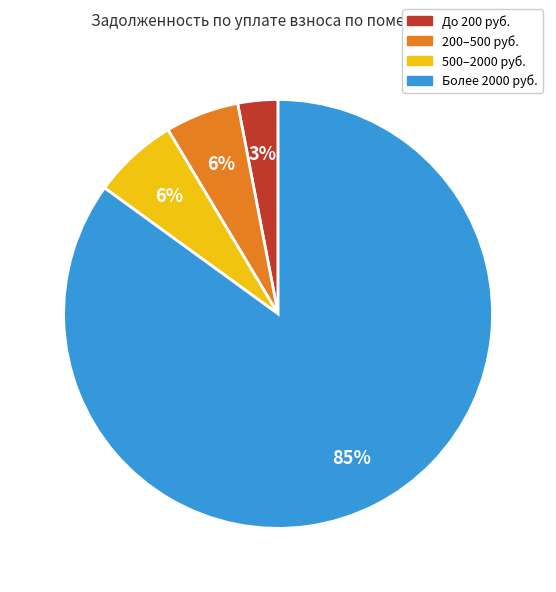

To the nearest percent, what is the average slice percentage?

25%